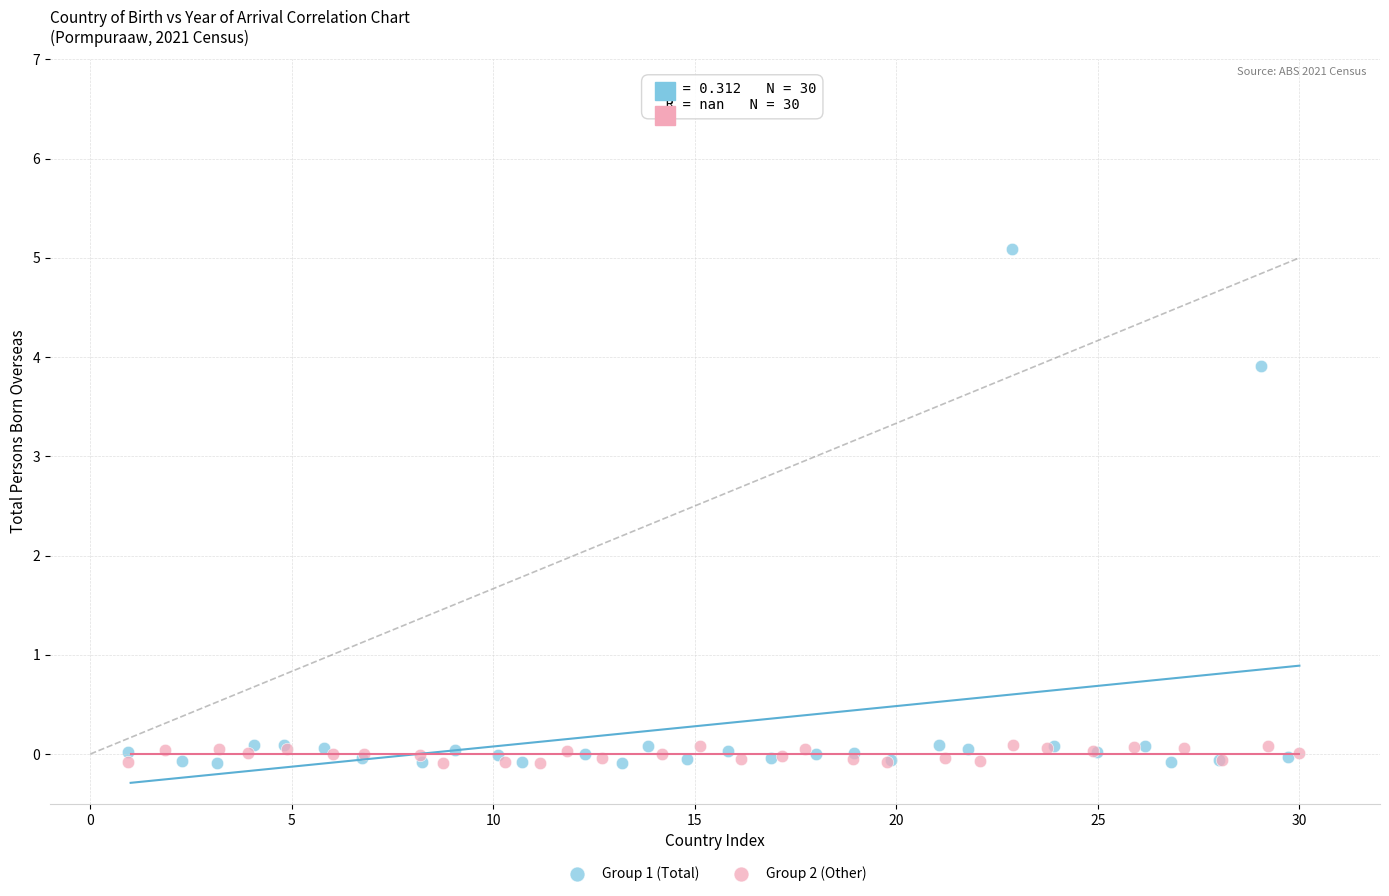

Which series has the largest Y range (max minus min)?

Group 1 (Total)